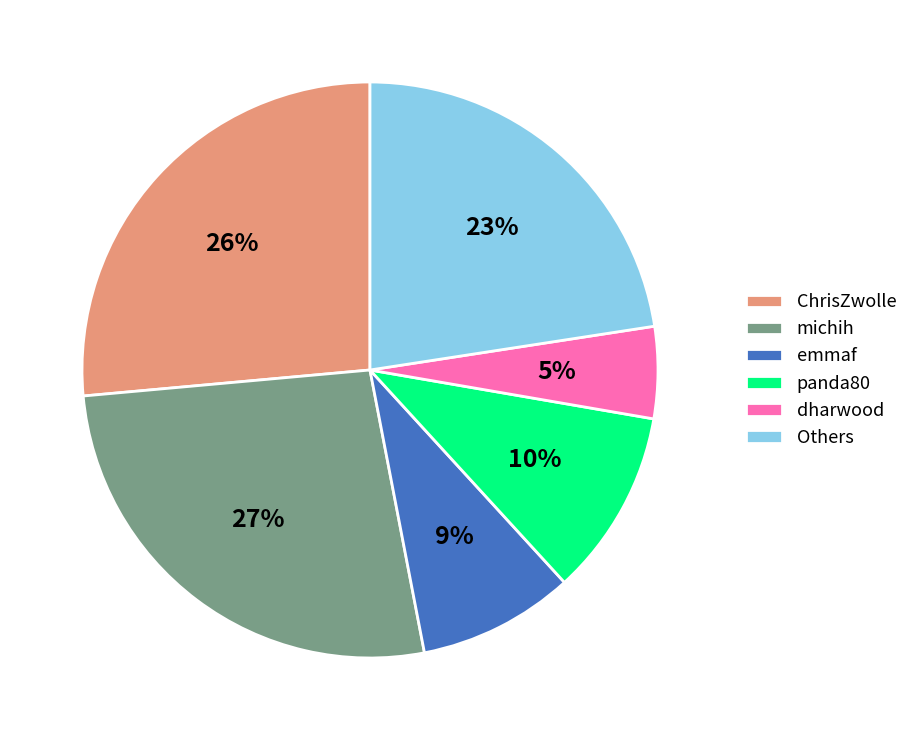

Combined, do panda80 and ChrisZwolle account for over 50%?

No